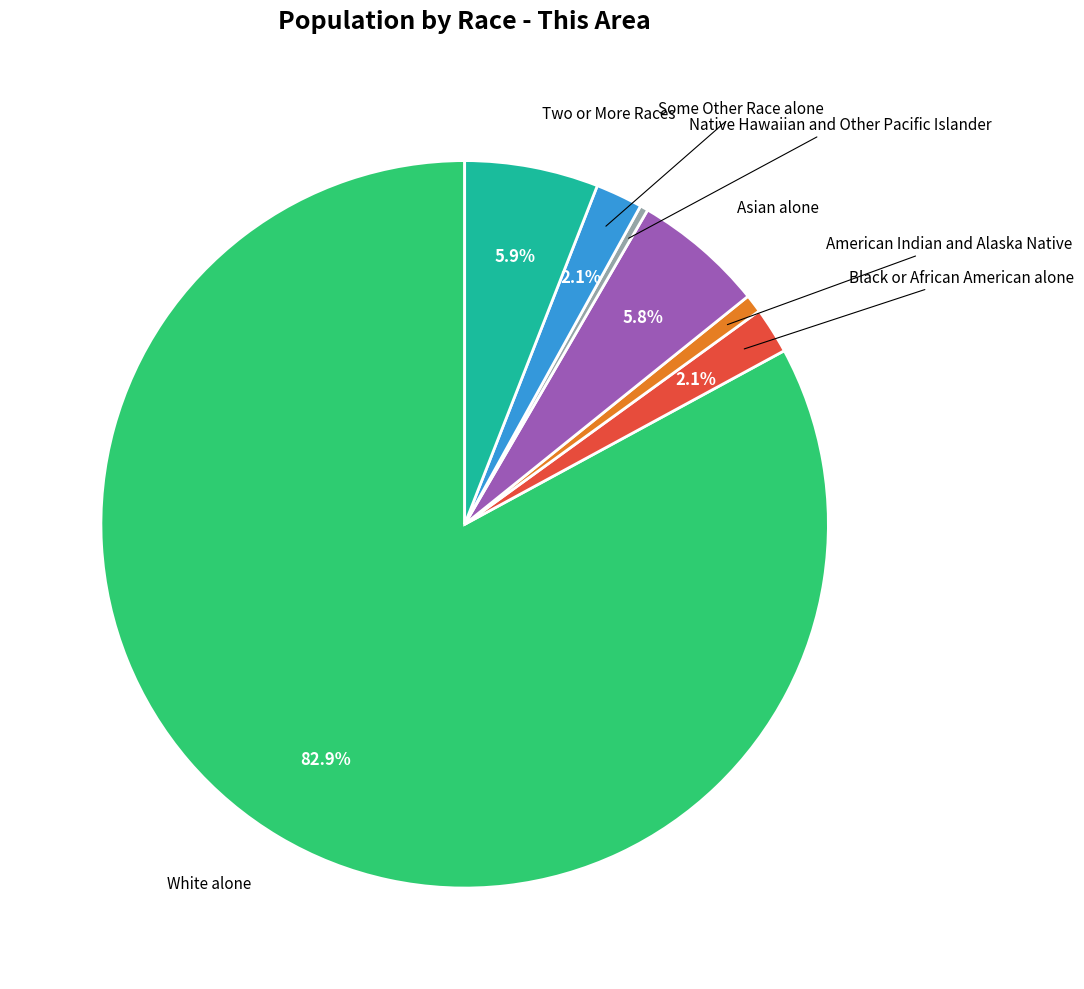

Is there any slice that represents more than half of the pie?

Yes